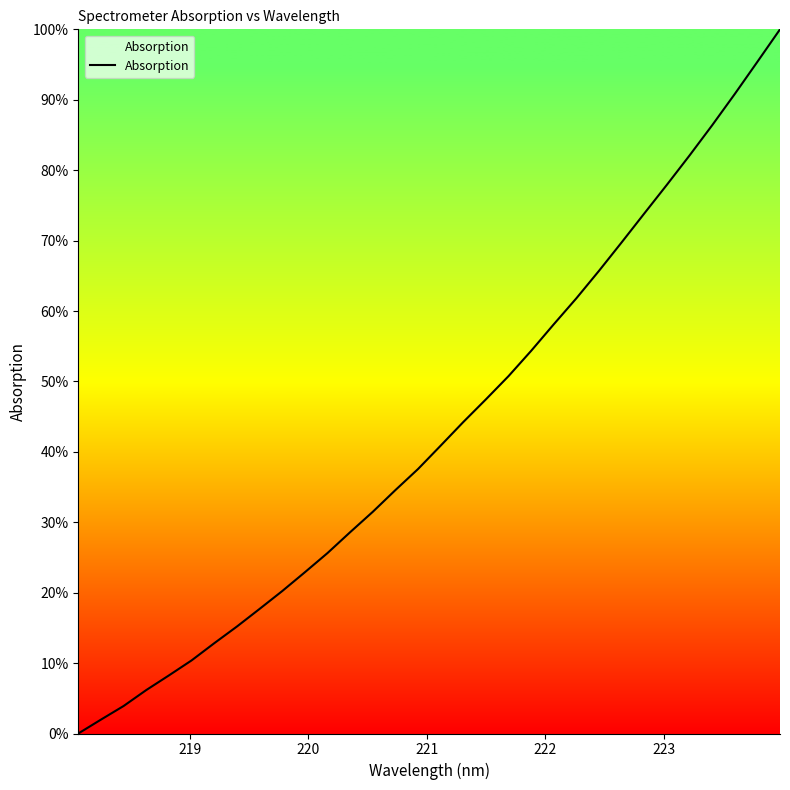

How many distinct data groups are displayed?

1